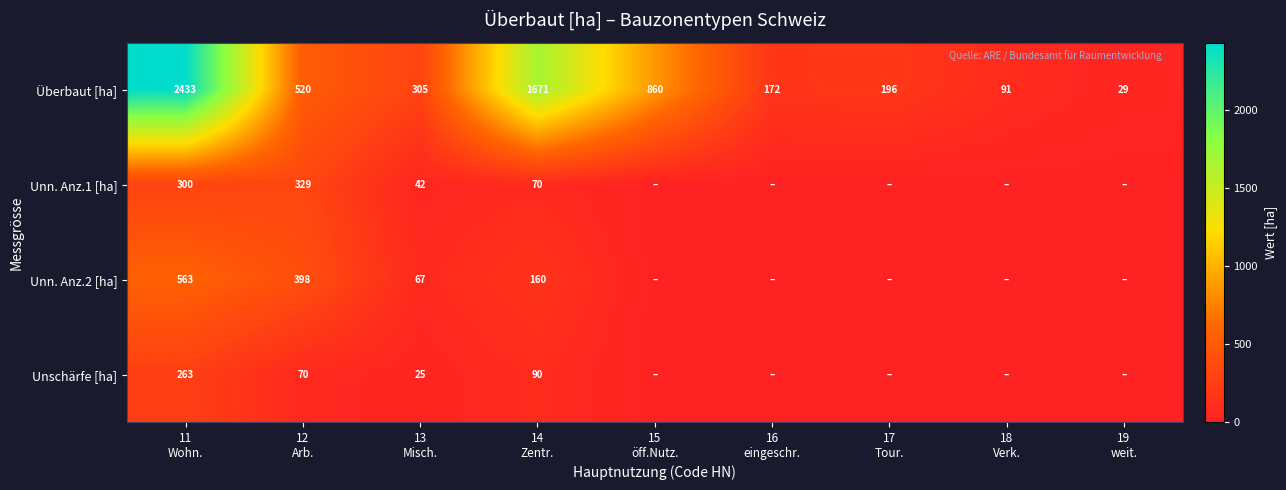

What is the minimum value for Überbaut [ha]?

29